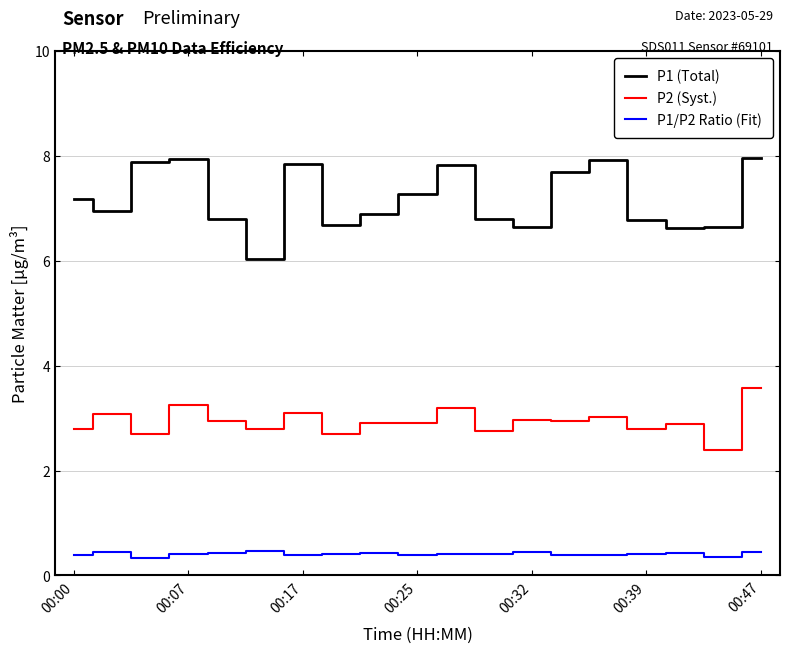

Rank the series by their average value, from highest to lowest.

P1 (Total), P2 (Syst.), P1/P2 Ratio (Fit)